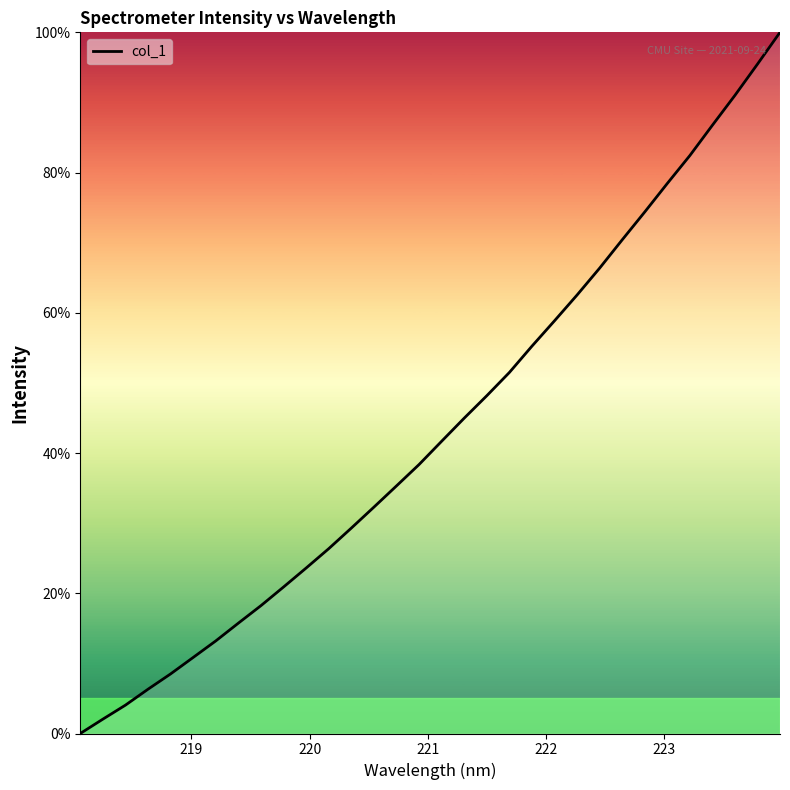

What is the greatest value displayed?

100.0